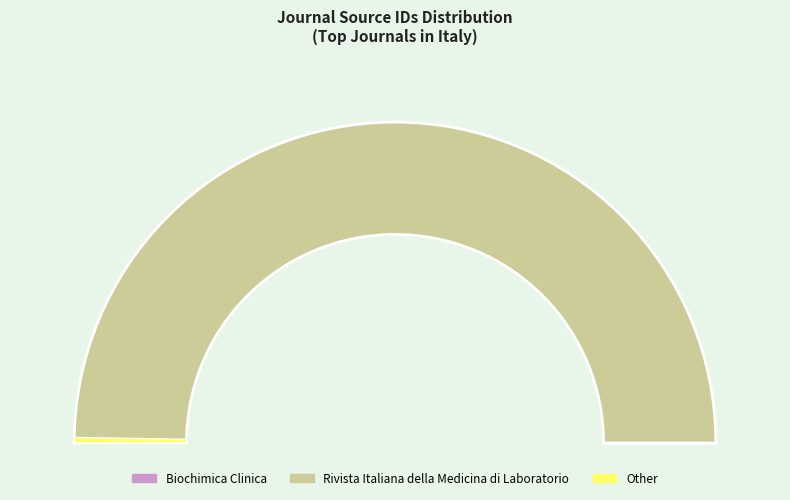

To the nearest percent, what percentage of the pie is Rivista Italiana della Medicina di Laboratorio?

100%